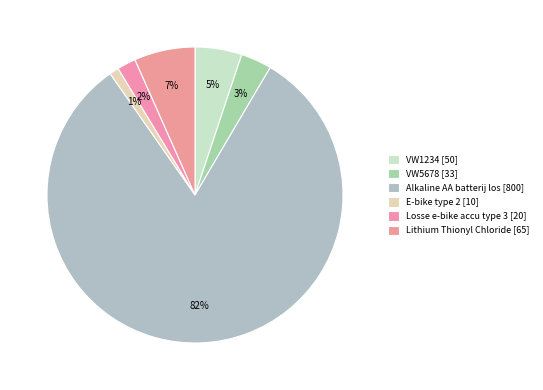

Rank the categories by value from lowest to highest.

E-bike type 2, Losse e-bike accu type 3, VW5678, VW1234, Lithium Thionyl Chloride, Alkaline AA batterij los